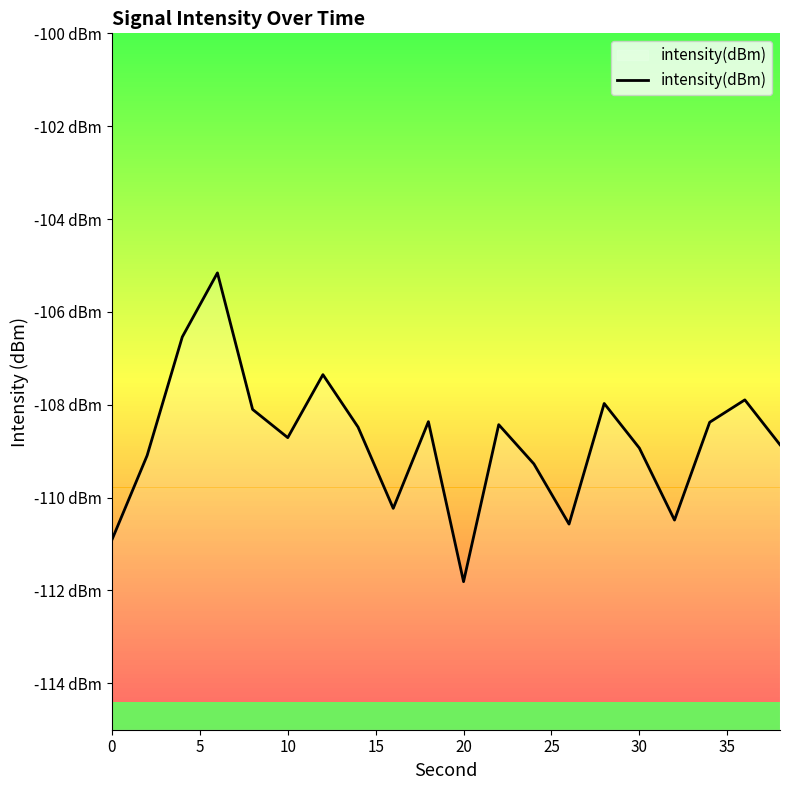

How many points are higher than both their immediate neighbors (excluding endpoints)?

6